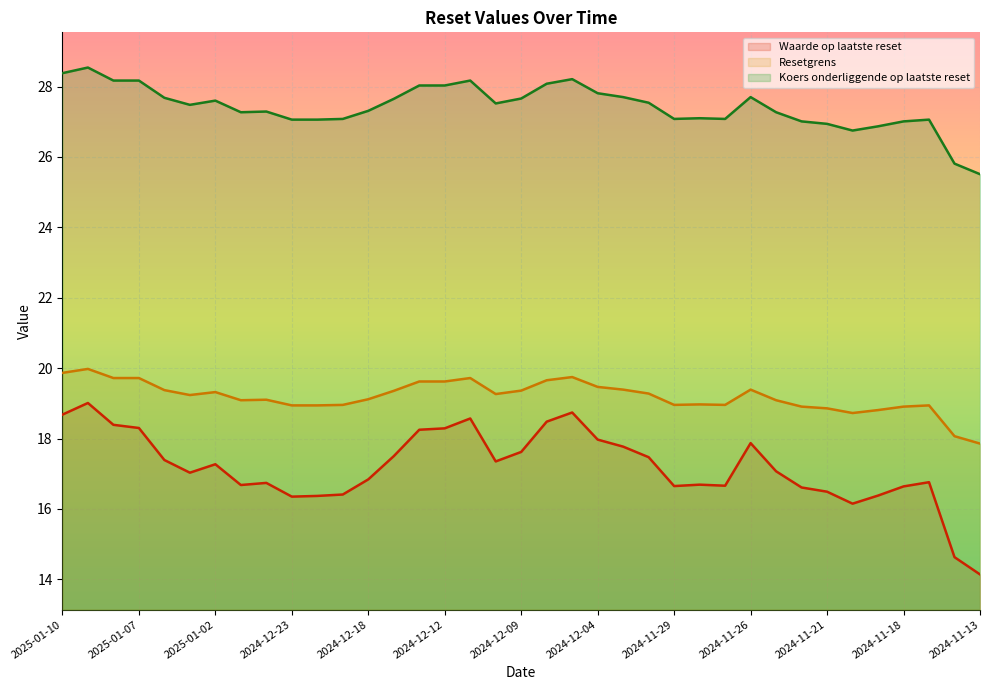

At which category does the chart reach its peak across all series?

2025-01-09